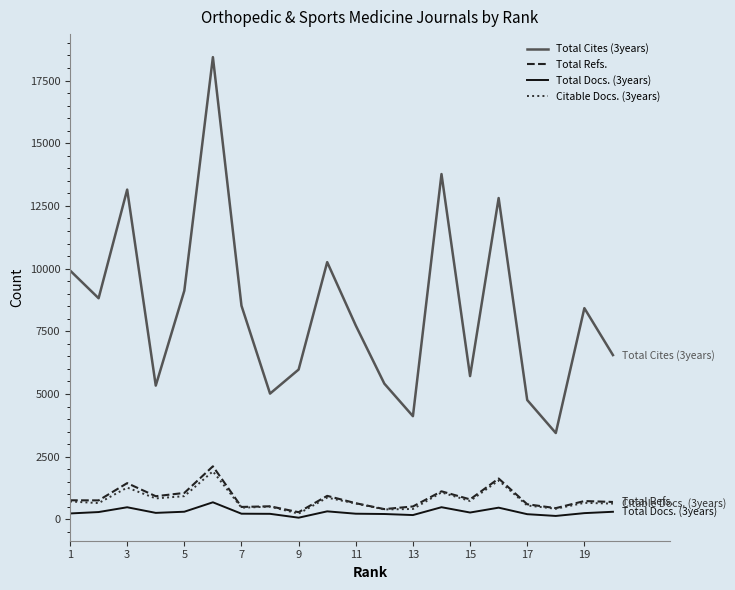

Which series has the widest spread of values?

Total Cites (3years)